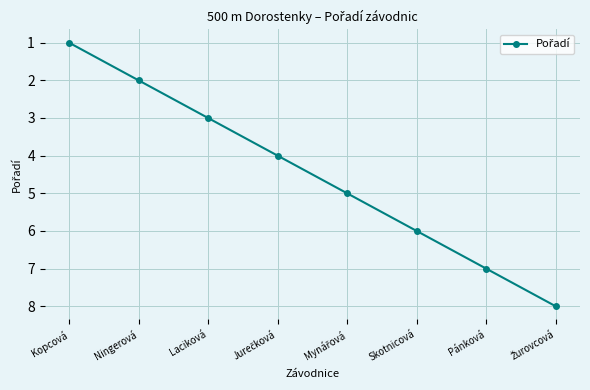

How many series are shown in this chart?

1